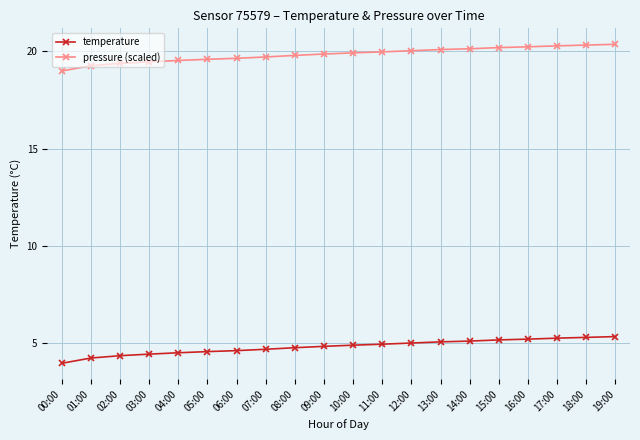

True or false: temperature has a value of 5.3 at 18:00.

True